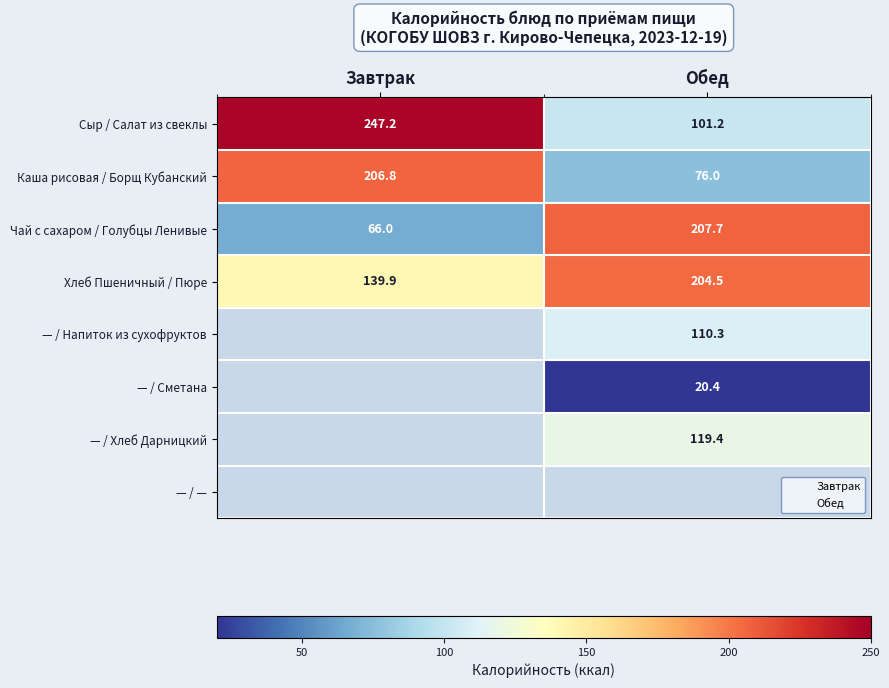

How many series are shown in this chart?

8